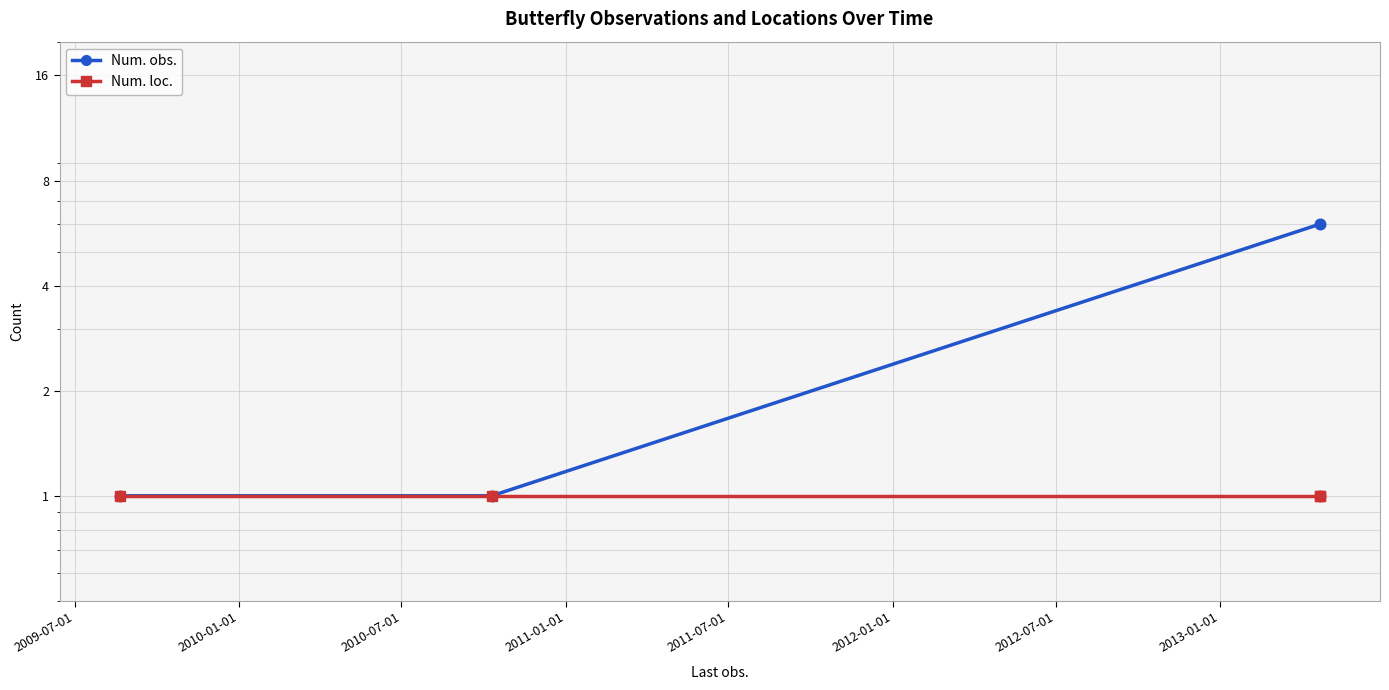

What is the total value across all series at 2009-07-01?

2